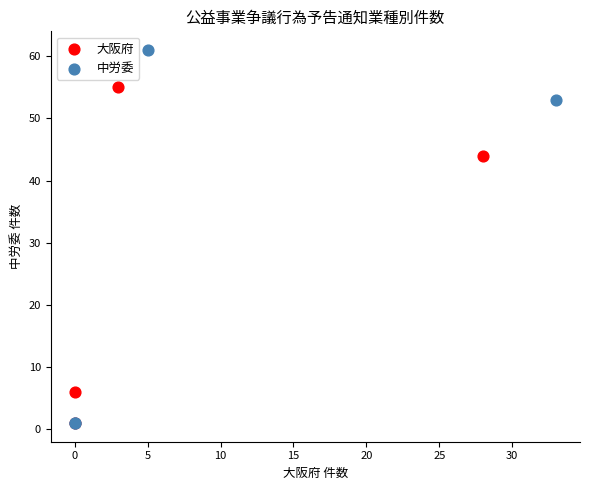

Which series reaches the maximum Y coordinate?

中労委